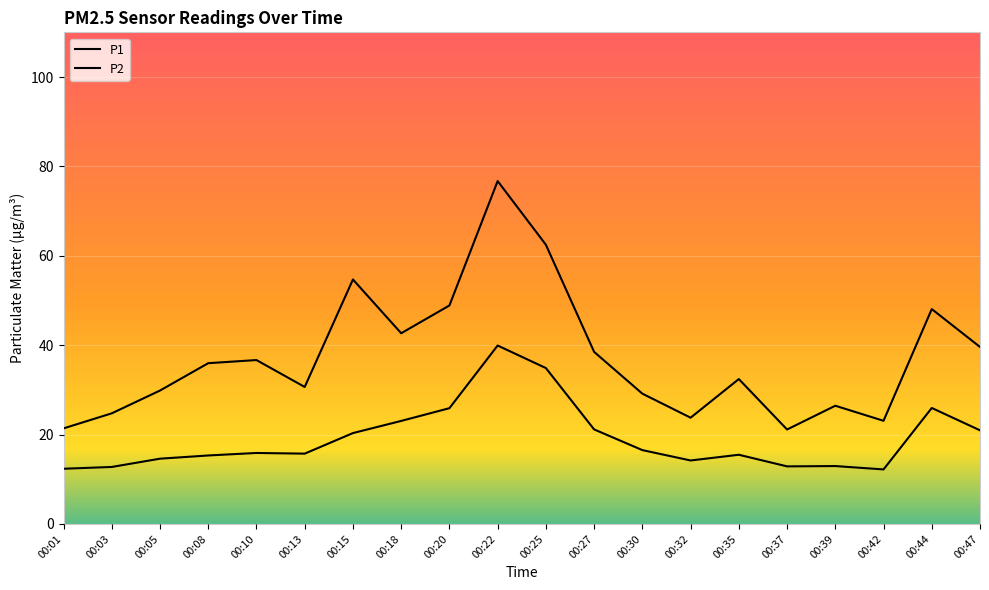

Where is the first local minimum for P1?

00:13